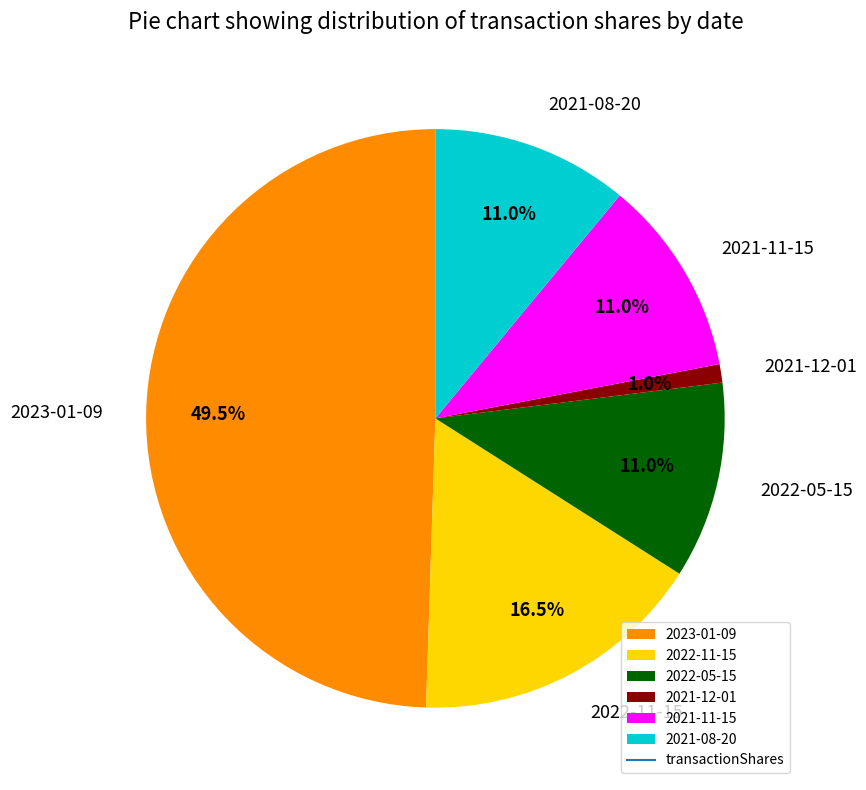

What percentage is the 2021-12-01 slice, to the nearest percent?

1%